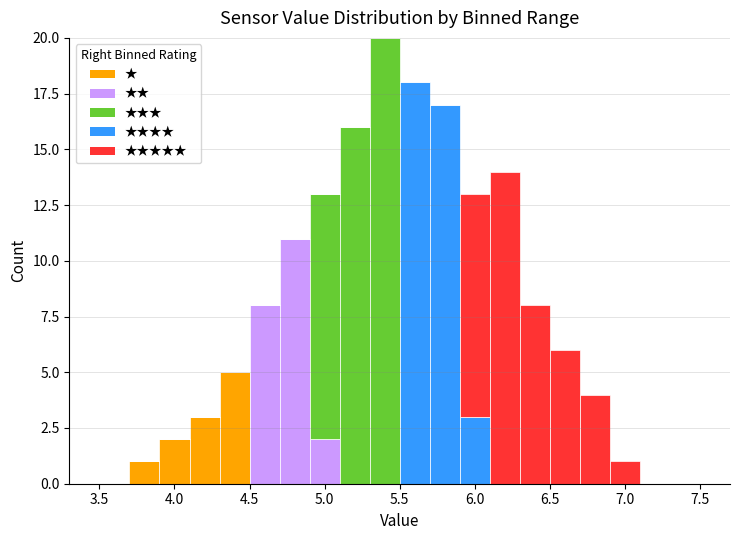

Reading left to right, list every stacked bar in this chart as the range it spans on the x-axis followed by its total height. The values are not printed on the chart, so give them approximately, as read against the axis.

3.5 to 3.7: 0
3.7 to 3.9: 1
3.9 to 4.1: 2
4.1 to 4.3: 3
4.3 to 4.5: 5
4.5 to 4.7: 8
4.7 to 4.9: 11
4.9 to 5.1: 13
5.1 to 5.3: 16
5.3 to 5.5: 20
5.5 to 5.7: 18
5.7 to 5.9: 17
5.9 to 6.1: 13
6.1 to 6.3: 14
6.3 to 6.5: 8
6.5 to 6.7: 6
6.7 to 6.9: 4
6.9 to 7.1: 1
7.1 to 7.3: 0
7.3 to 7.5: 0